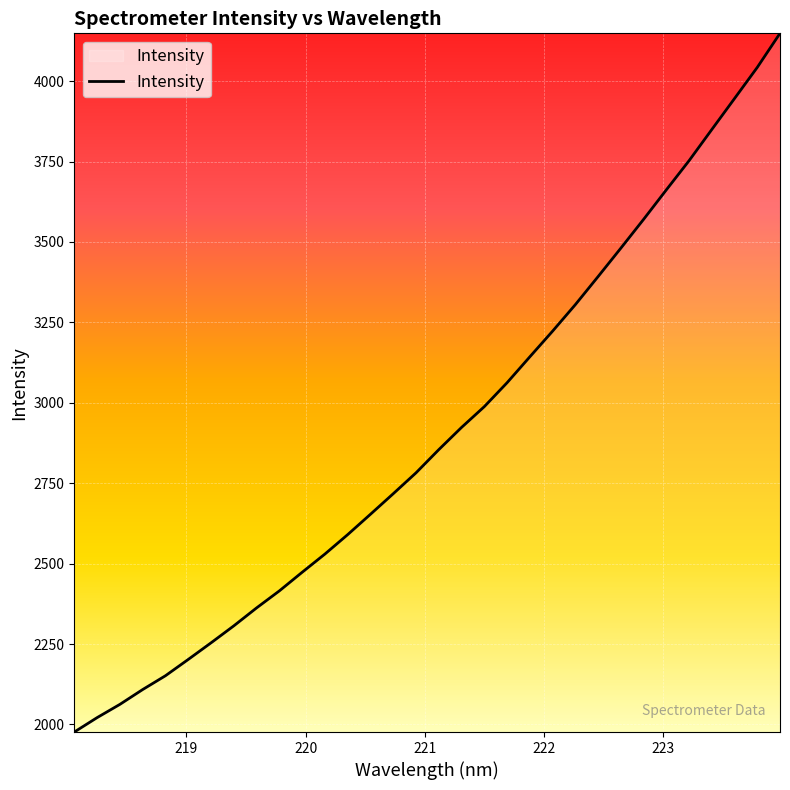

What is the difference between the maximum and minimum values?

2172.3